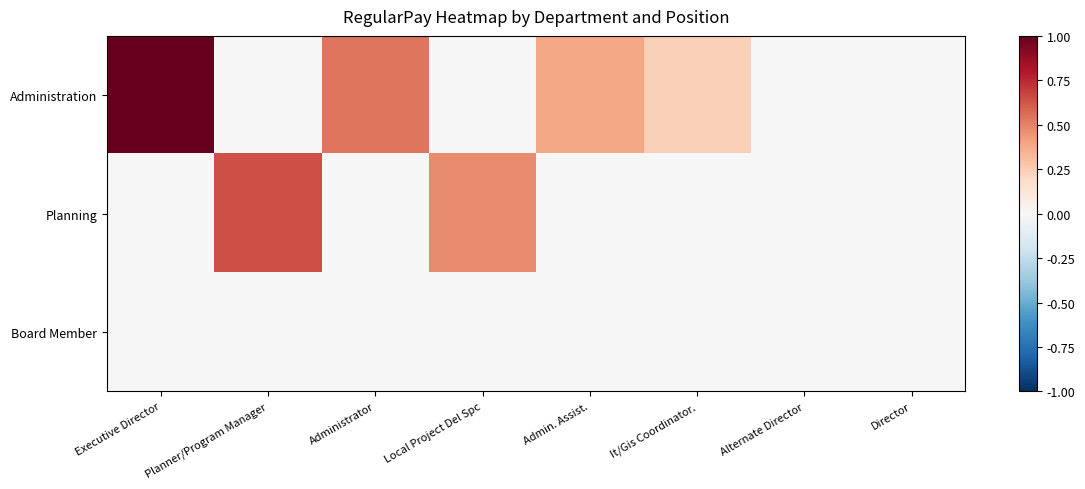

Is the value of Planning at Admin. Assist. greater than the value of Board Member at Admin. Assist.?

No